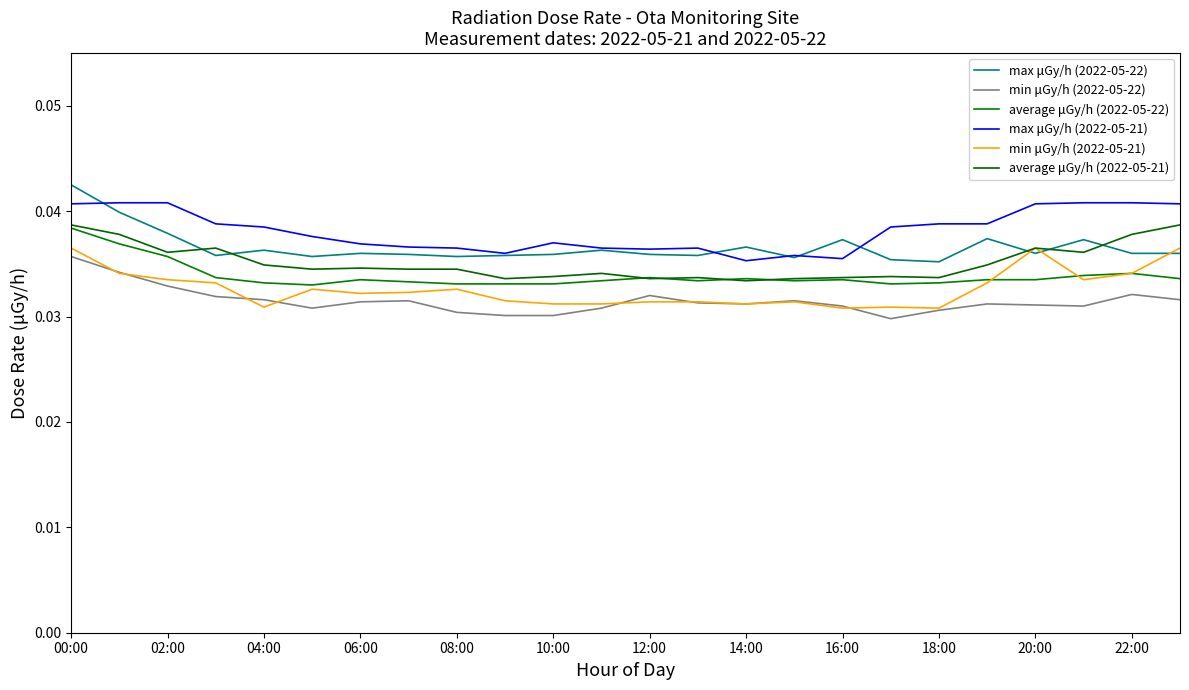

Is this an area chart (filled region under the line)?

No